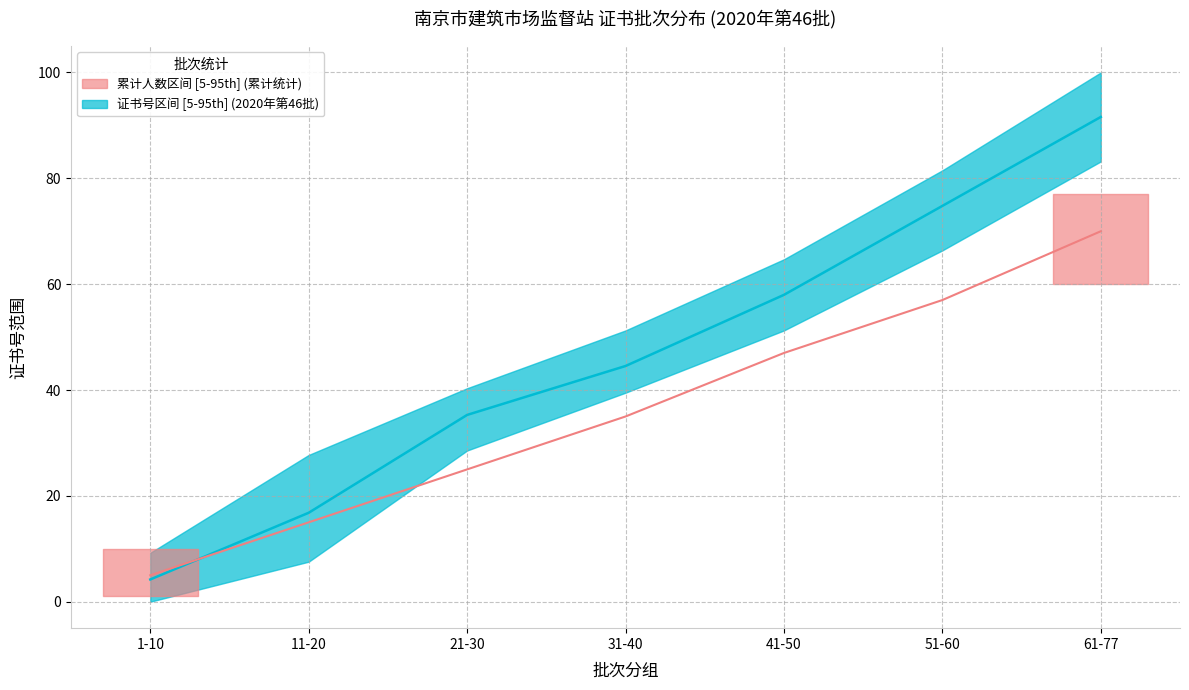

Does the chart have visible grid lines?

Yes